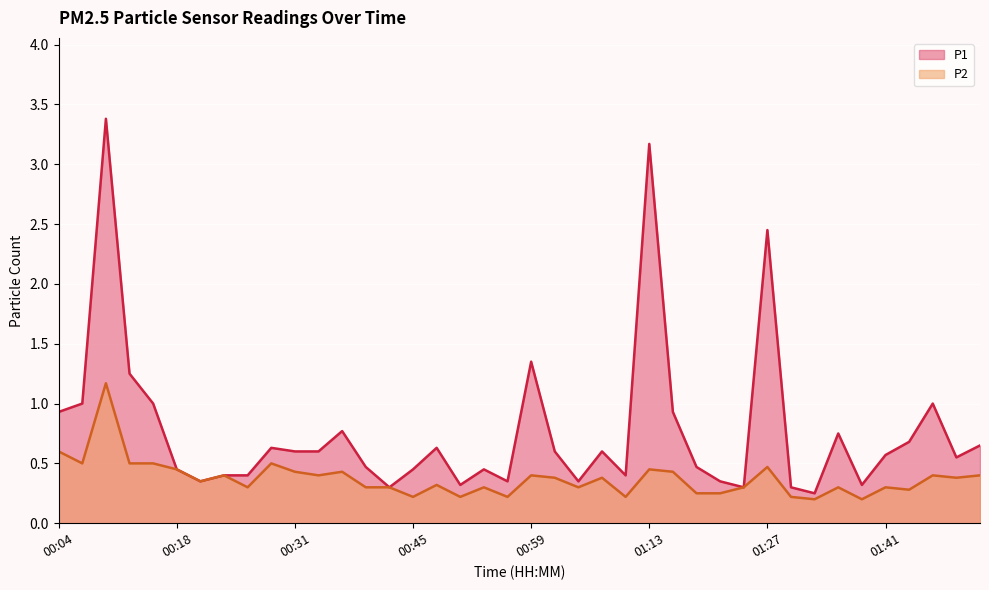

At which label is P2 closest to 0?

01:32